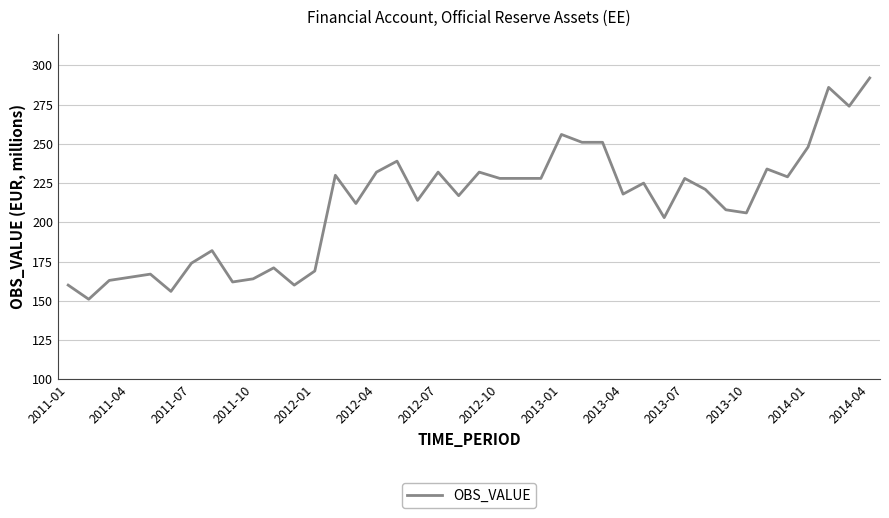

What is the minimum value shown in the chart?

151